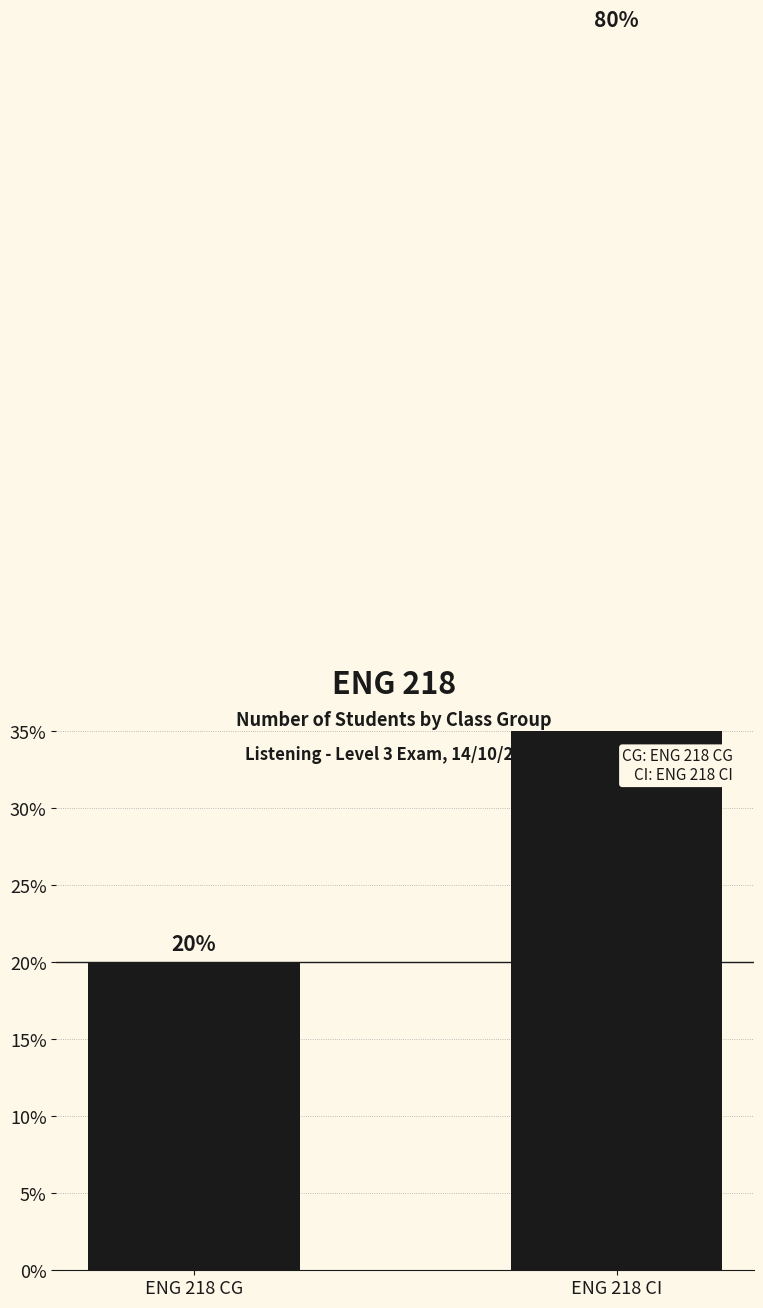

What is the sum of all values?

100